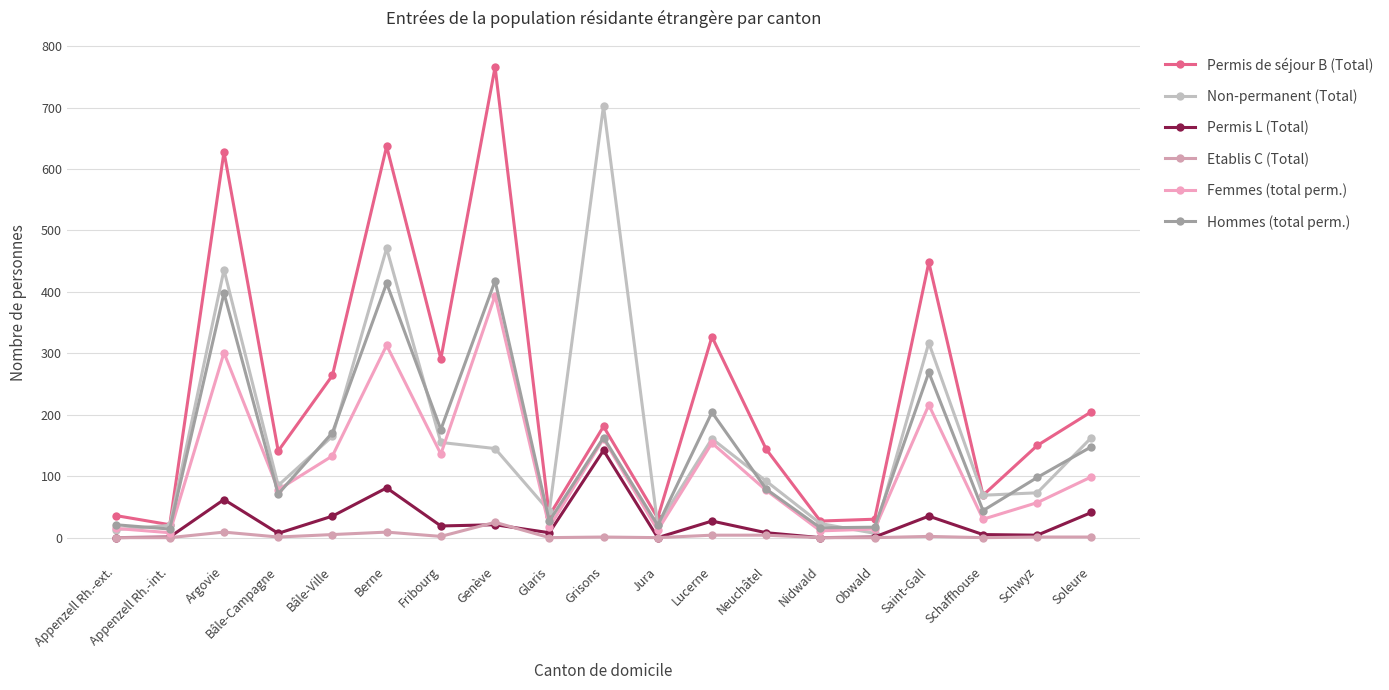

Does the chart display data point markers on the line(s)?

Yes